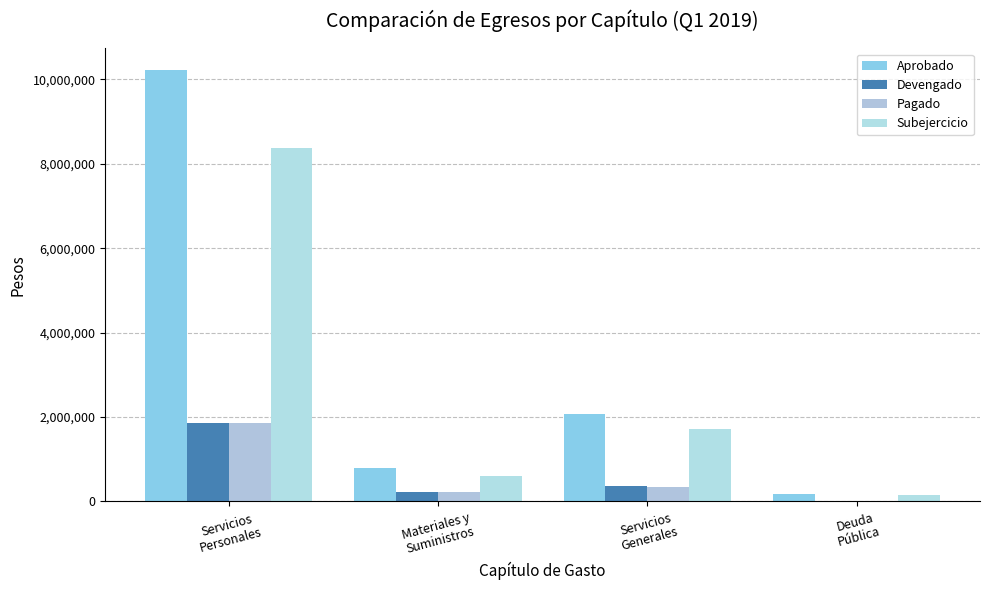

Is it true that Pagado equals 208702 at Materiales y
Suministros?

True